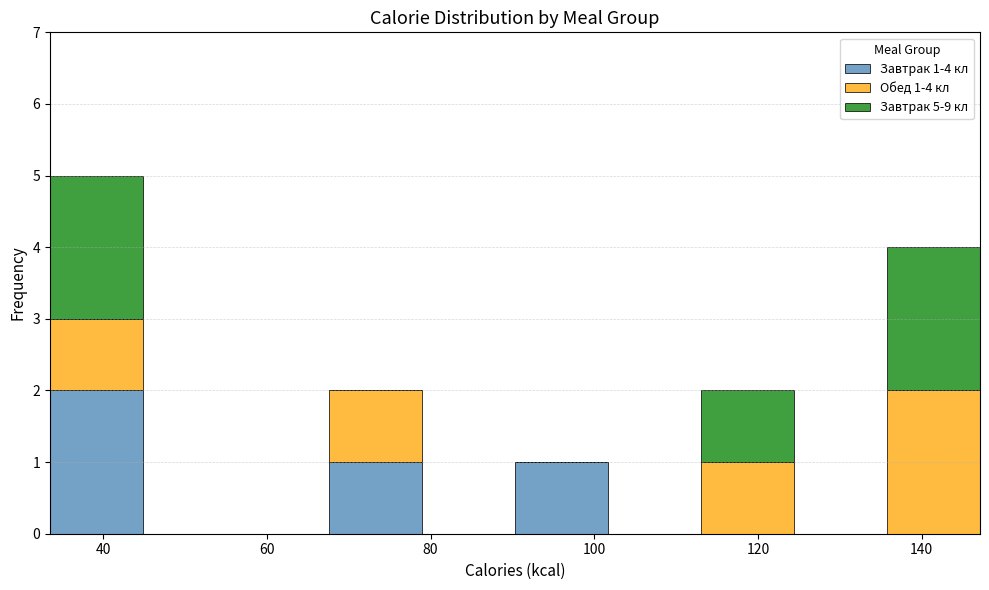

Which range on the x-axis has the tallest stacked bar (by total height)?

34 to 44